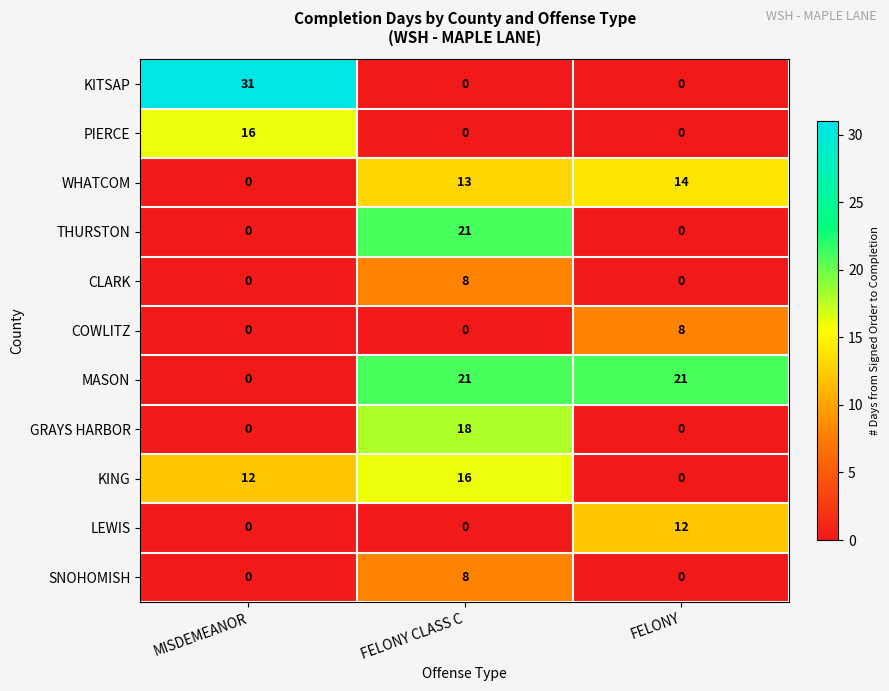

At which category is the sum across all series the highest?

FELONY CLASS C